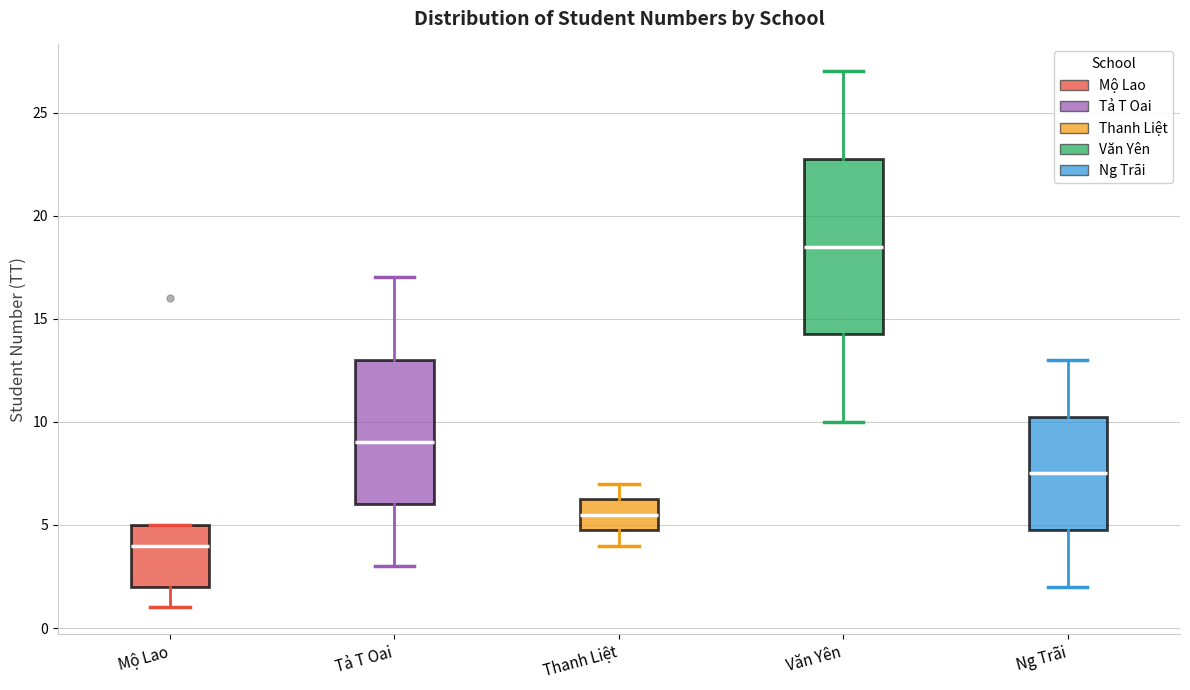

Reading left to right, read every box against the y-axis: the position of its median line, the range the box covers, and the ends of its whiskers. The values are not printed on the chart, so give them approximately, as read against the axis.

Mộ Lao: median 4.0, box 2.0 to 5.0, whiskers 1.0 to 5.0
Tả T Oai: median 9.0, box 6.0 to 13.0, whiskers 3.0 to 17.0
Thanh Liệt: median 5.5, box 5.0 to 6.5, whiskers 4.0 to 7.0
Văn Yên: median 18.5, box 14.5 to 23.0, whiskers 10.0 to 27.0
Ng Trãi: median 7.5, box 5.0 to 10.5, whiskers 2.0 to 13.0